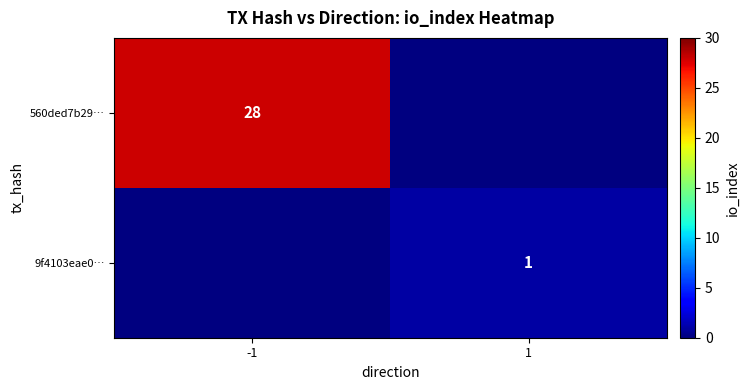

What is the minimum value shown in the chart?

1.0